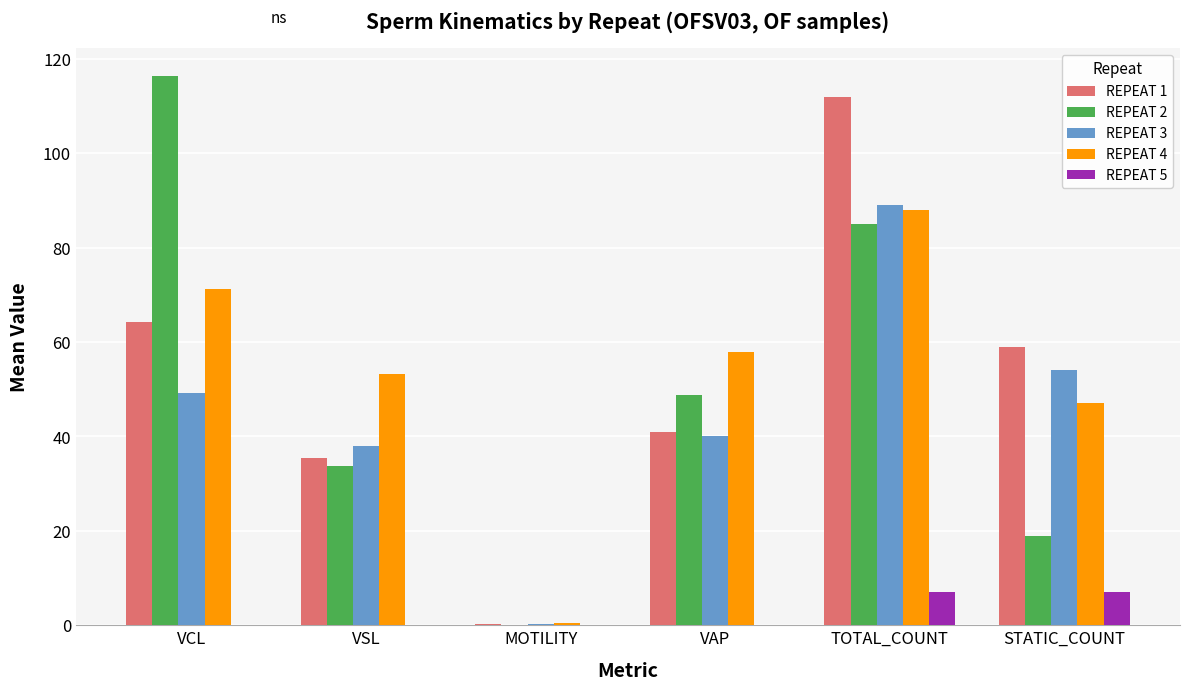

What is the total value across all series at VSL?

160.5